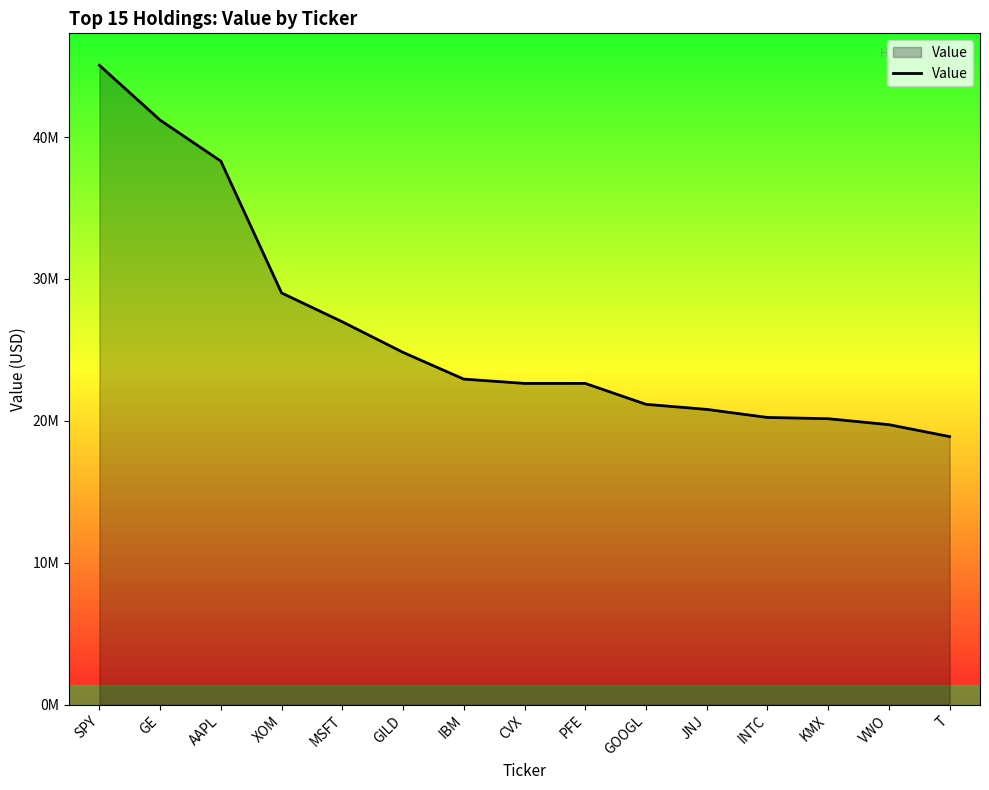

What is the greatest value displayed?

45063000